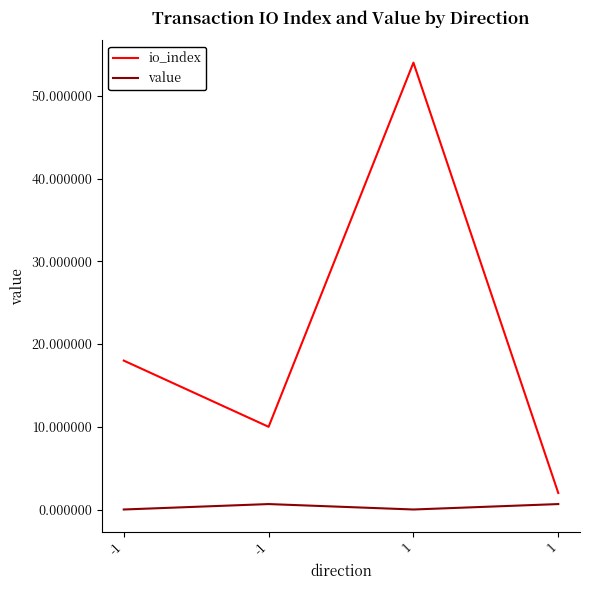

What are all the series names shown in the legend?

io_index, value